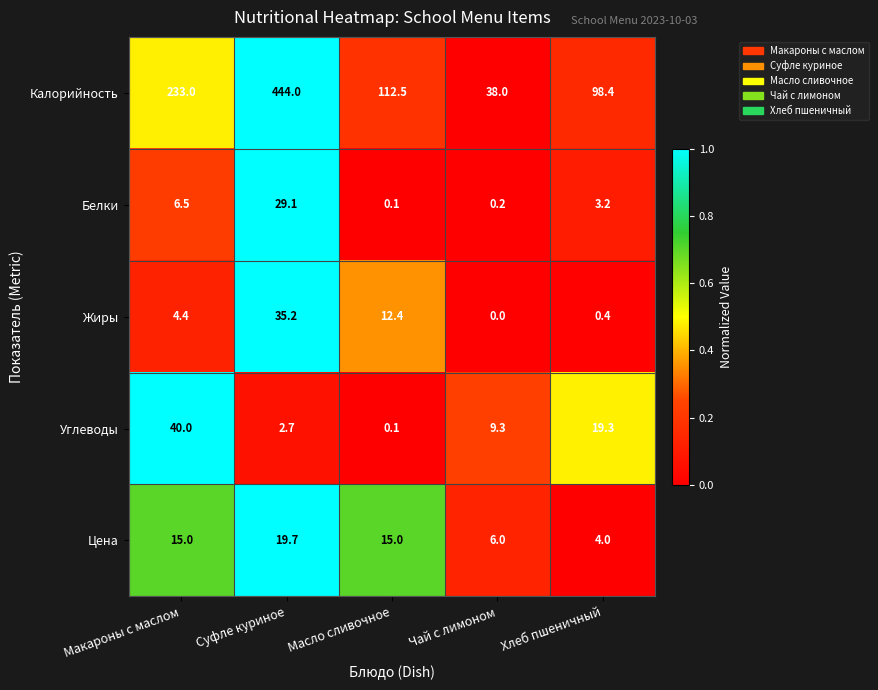

What is the spread (max minus min) of values at Чай с лимоном?

38.0